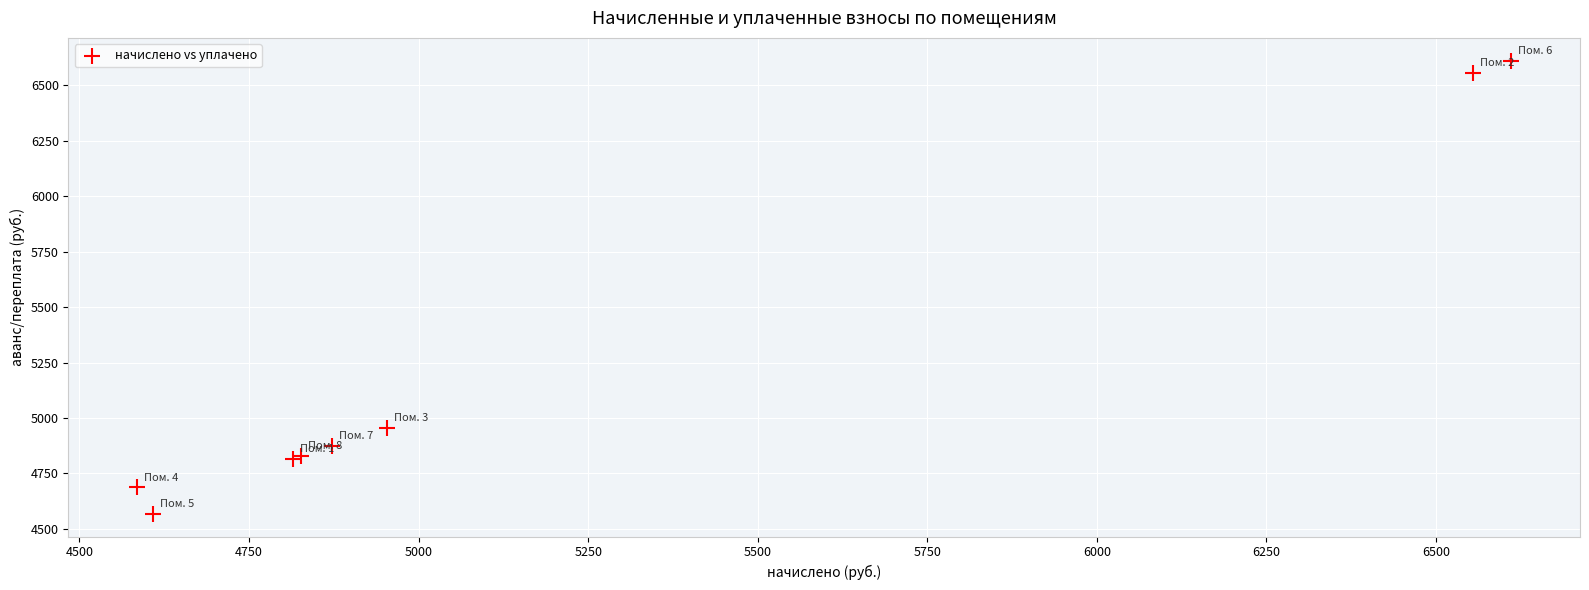

What Y value in the scatter plot is closest to 5589?

4953.6